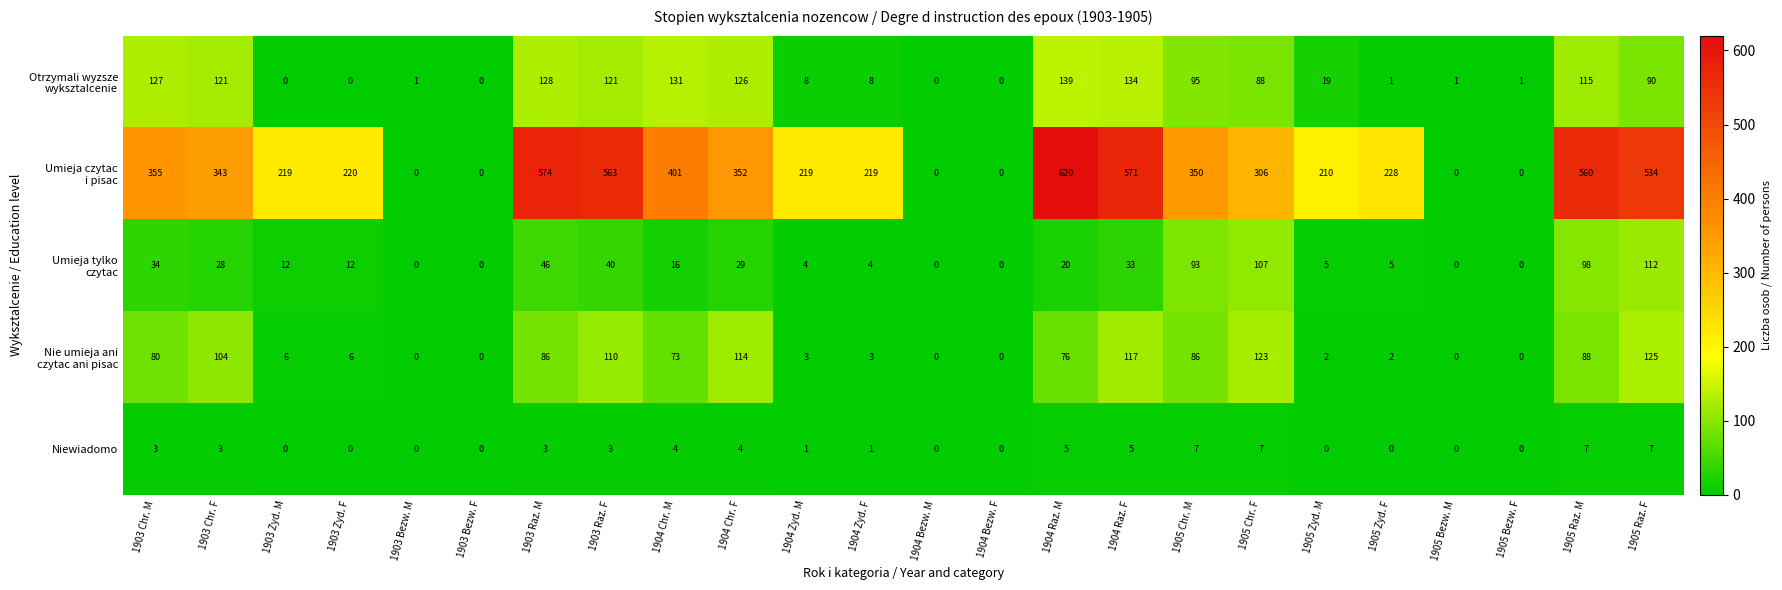

What is the spread (max minus min) of values at 1905 Chr. M?

343